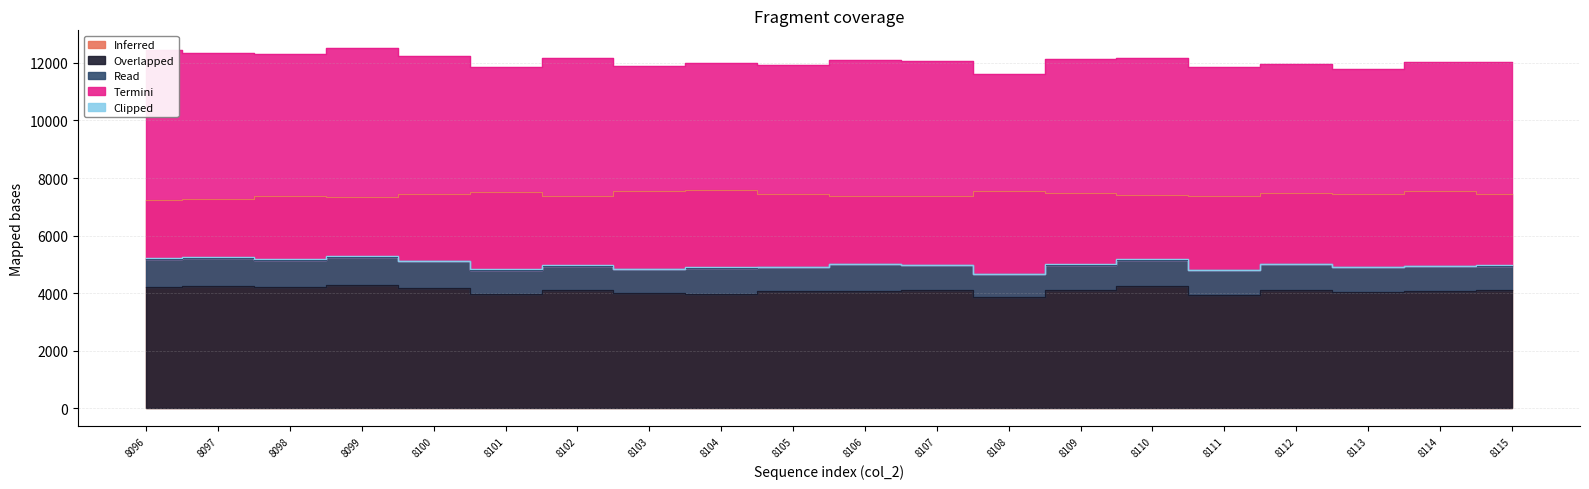

The value of Clipped at 8113 is 9. True or false?

False